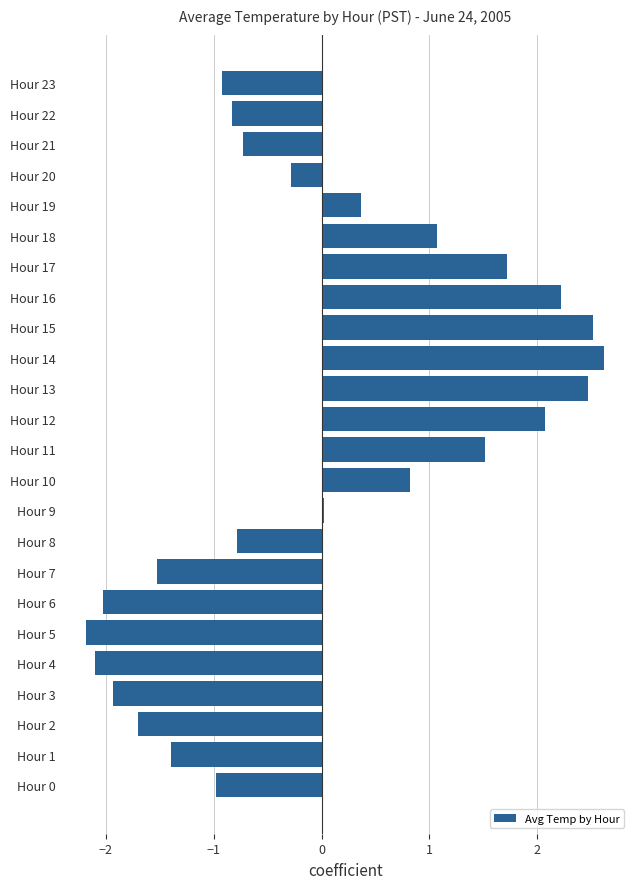

Does the chart contain any negative values?

Yes